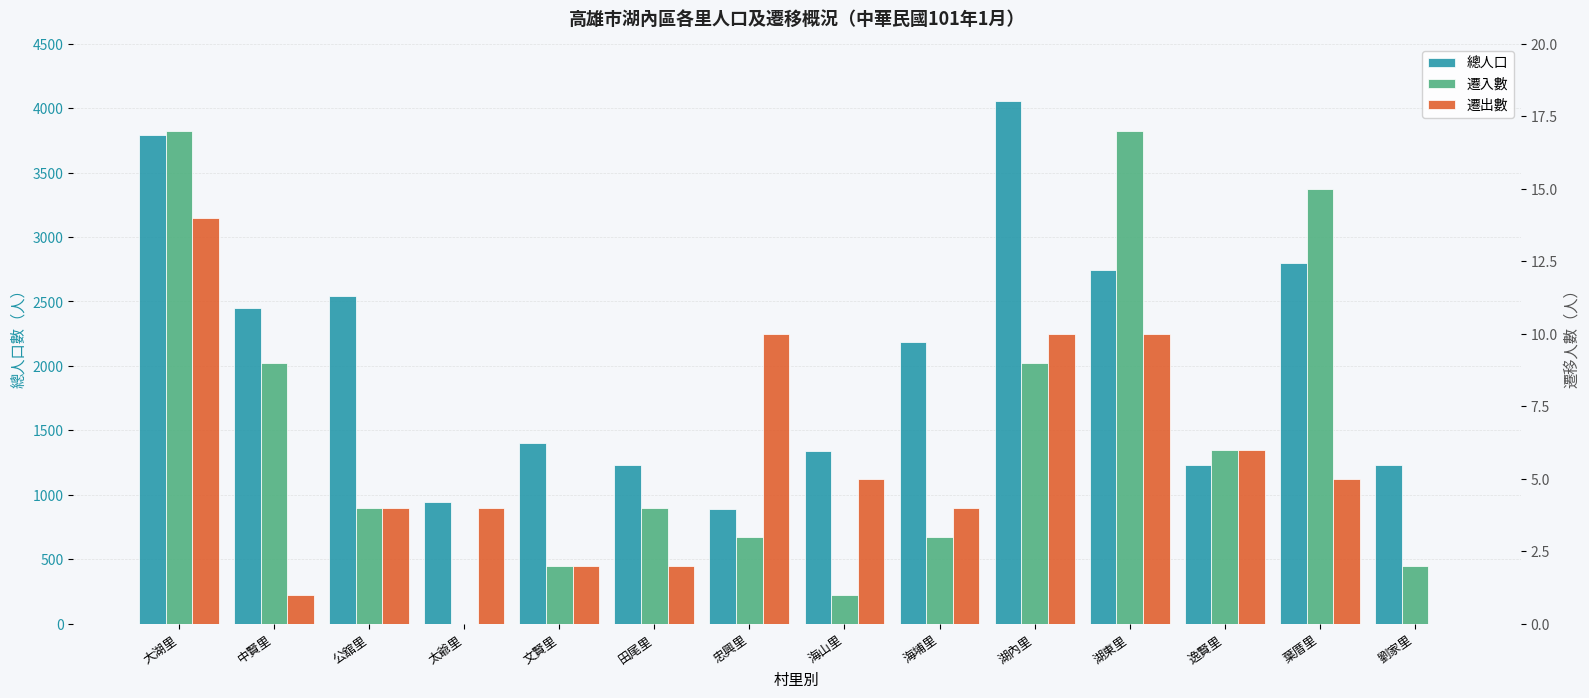

Between 大湖里 and 劉家里, which is larger?

大湖里